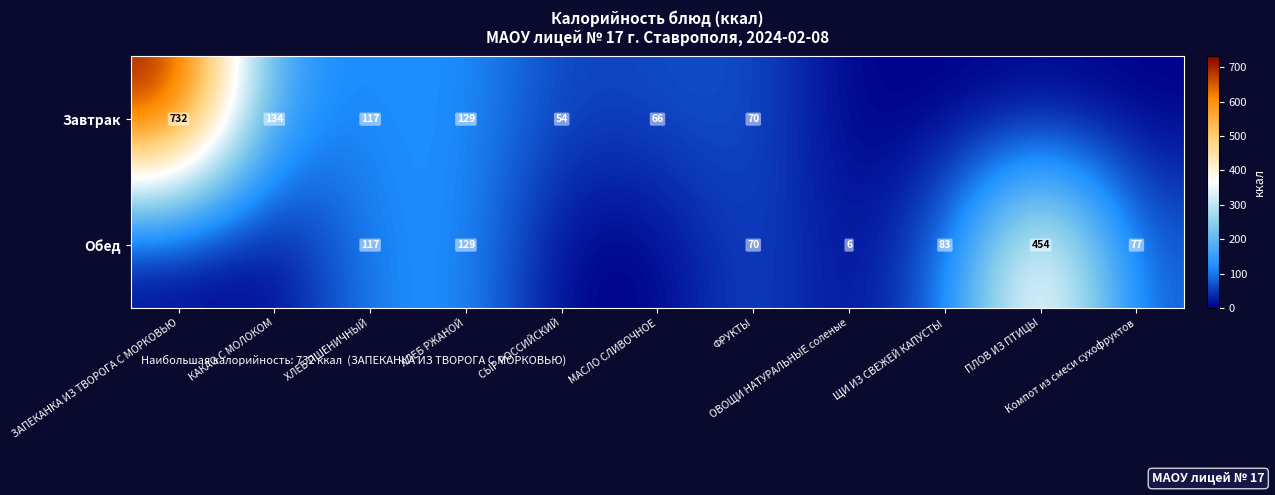

List the labels in order of Обед value, largest first.

ПЛОВ ИЗ ПТИЦЫ, ХЛЕБ РЖАНОЙ, ХЛЕБ ПШЕНИЧНЫЙ, ЩИ ИЗ СВЕЖЕЙ КАПУСТЫ, Компот из смеси сухофруктов, ФРУКТЫ, ОВОЩИ НАТУРАЛЬНЫЕ соленые, ЗАПЕКАНКА ИЗ ТВОРОГА С МОРКОВЬЮ, КАКАО С МОЛОКОМ, СЫР РОССИЙСКИЙ, МАСЛО СЛИВОЧНОЕ